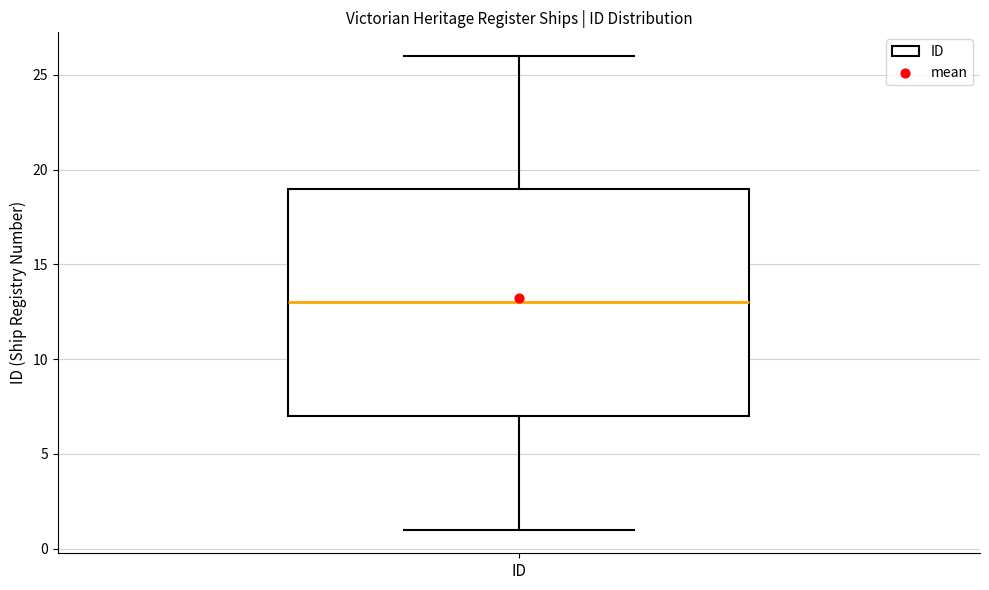

Read this box plot against the y-axis: the position of the median line, the range covered by the box, and the ends of both whiskers. The values are not printed on the chart, so give them approximately, as read against the axis.

median 13, box 7 to 19, whiskers 1 to 26